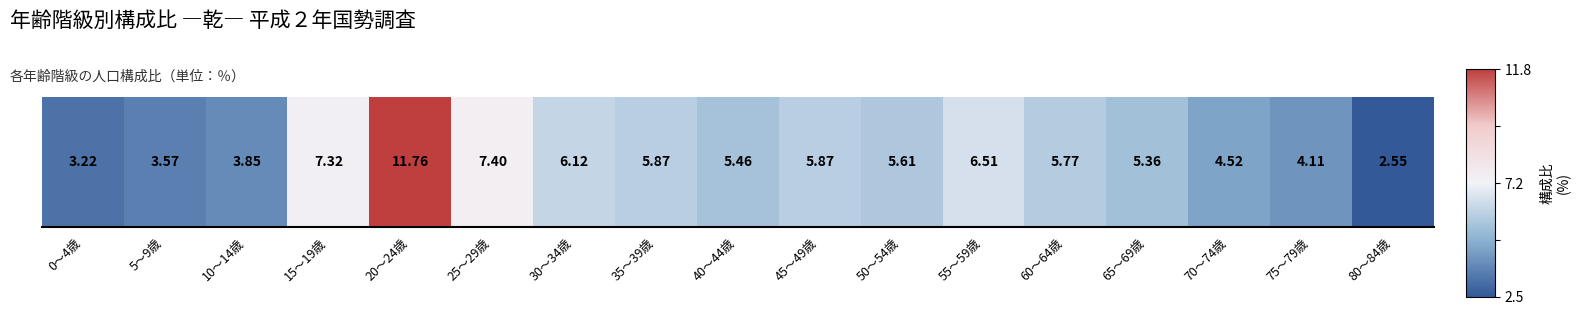

Rank the categories by value from lowest to highest.

80～84歳, 0～4歳, 5～9歳, 10～14歳, 75～79歳, 70～74歳, 65～69歳, 40～44歳, 50～54歳, 60～64歳, 35～39歳, 45～49歳, 30～34歳, 55～59歳, 15～19歳, 25～29歳, 20～24歳